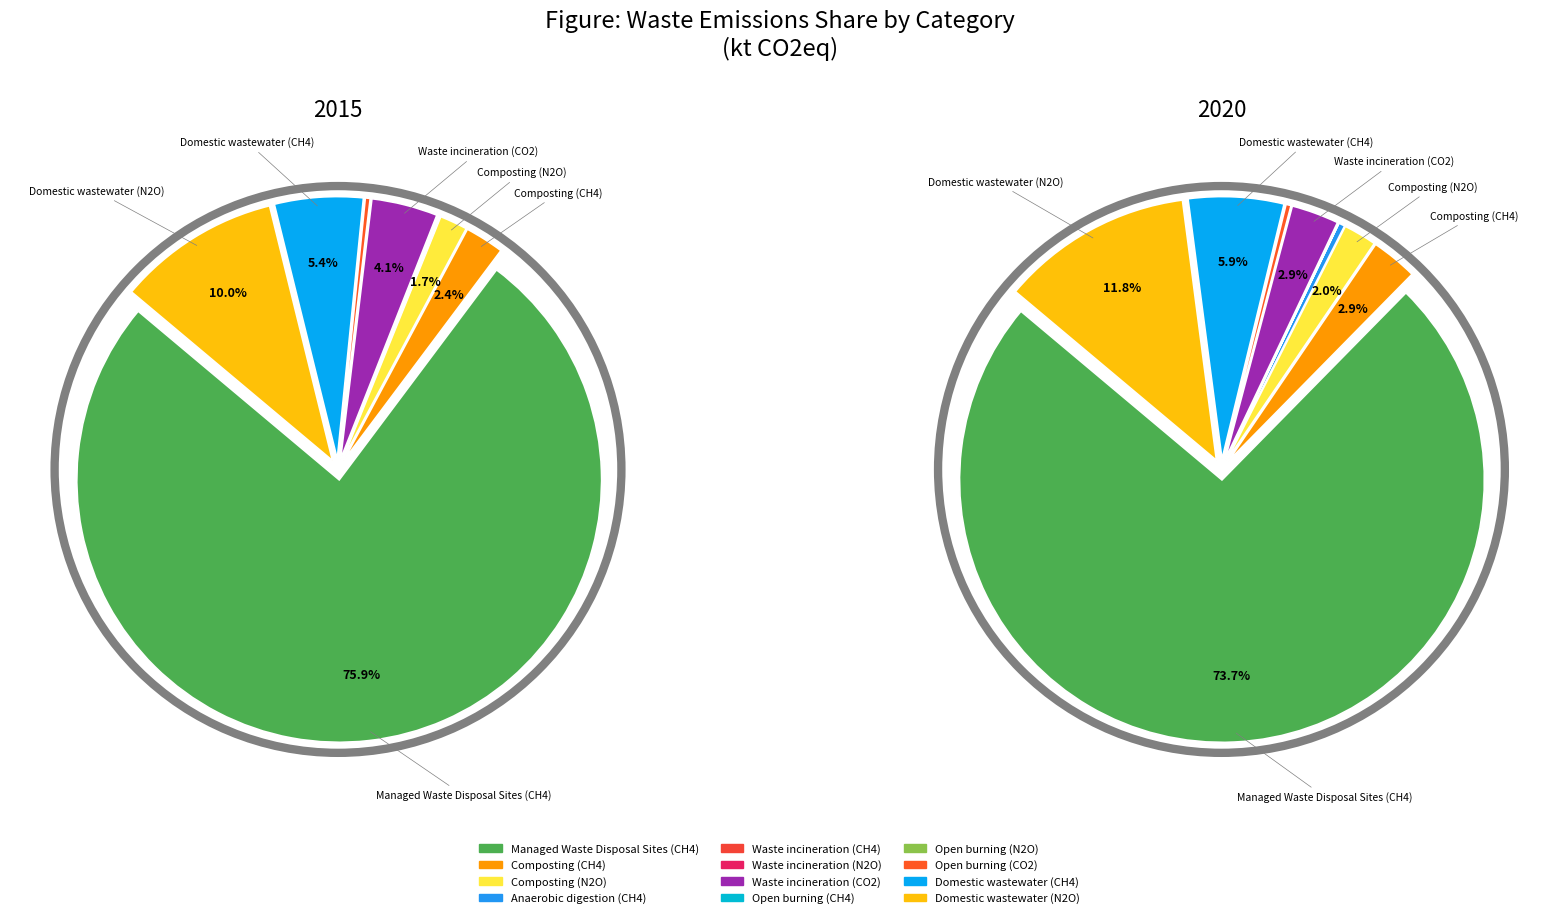

Which slice represents more than half of the pie?

Managed Waste Disposal Sites (CH4)